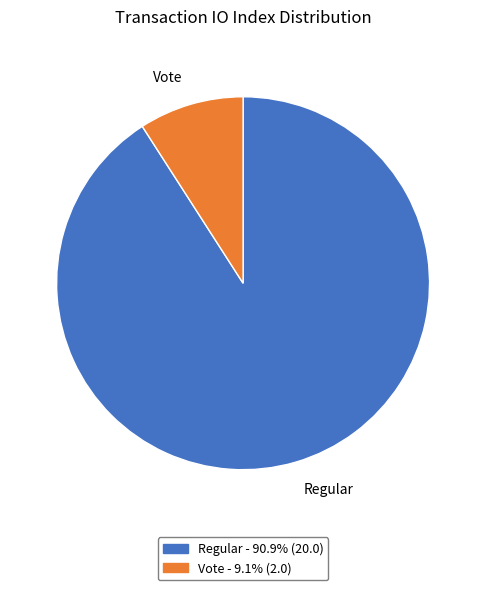

What is the ratio of the value at Regular - 90.9% (20.0) to the value at Vote - 9.1% (2.0)?

10.0